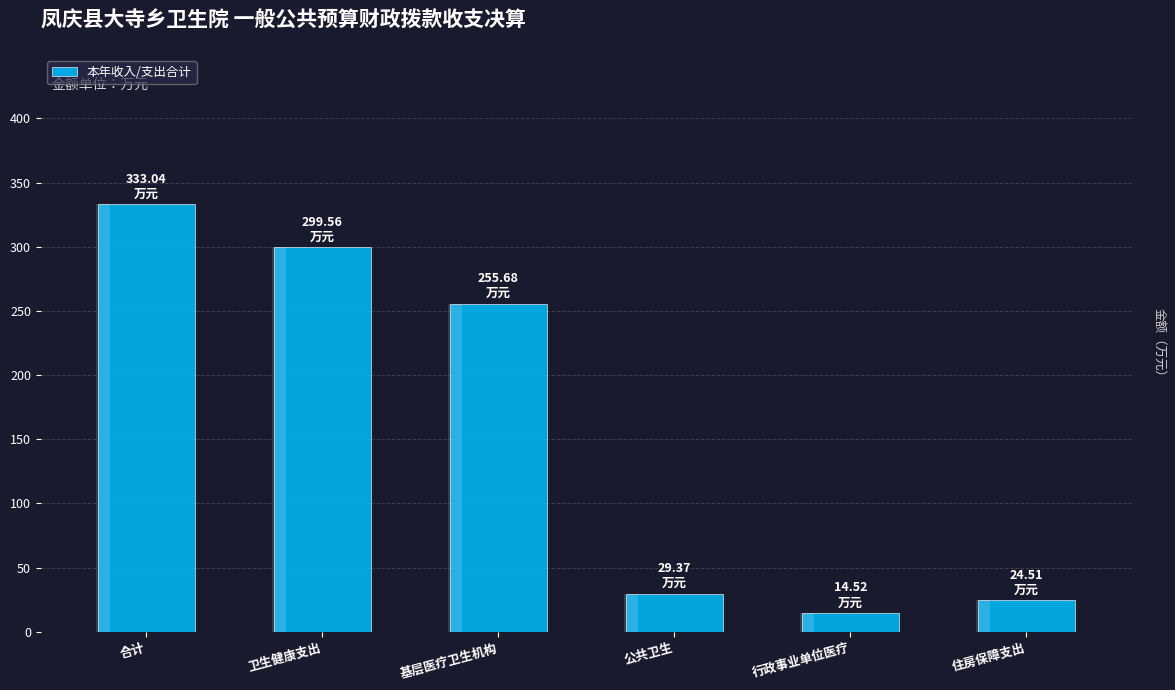

How many data points are less than 255?

3